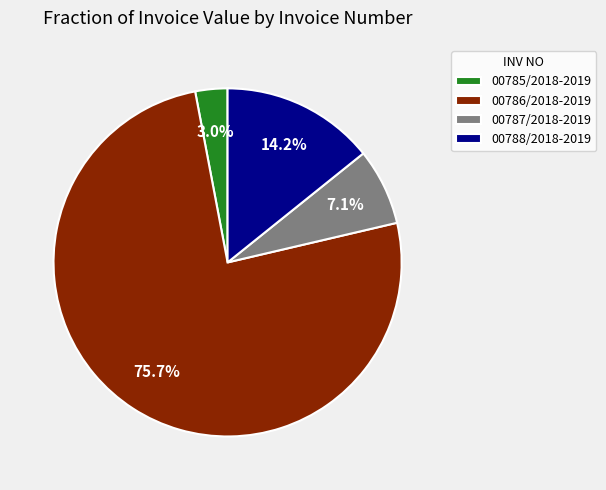

To the nearest percent, what portion does 00785/2018-2019 represent?

3%